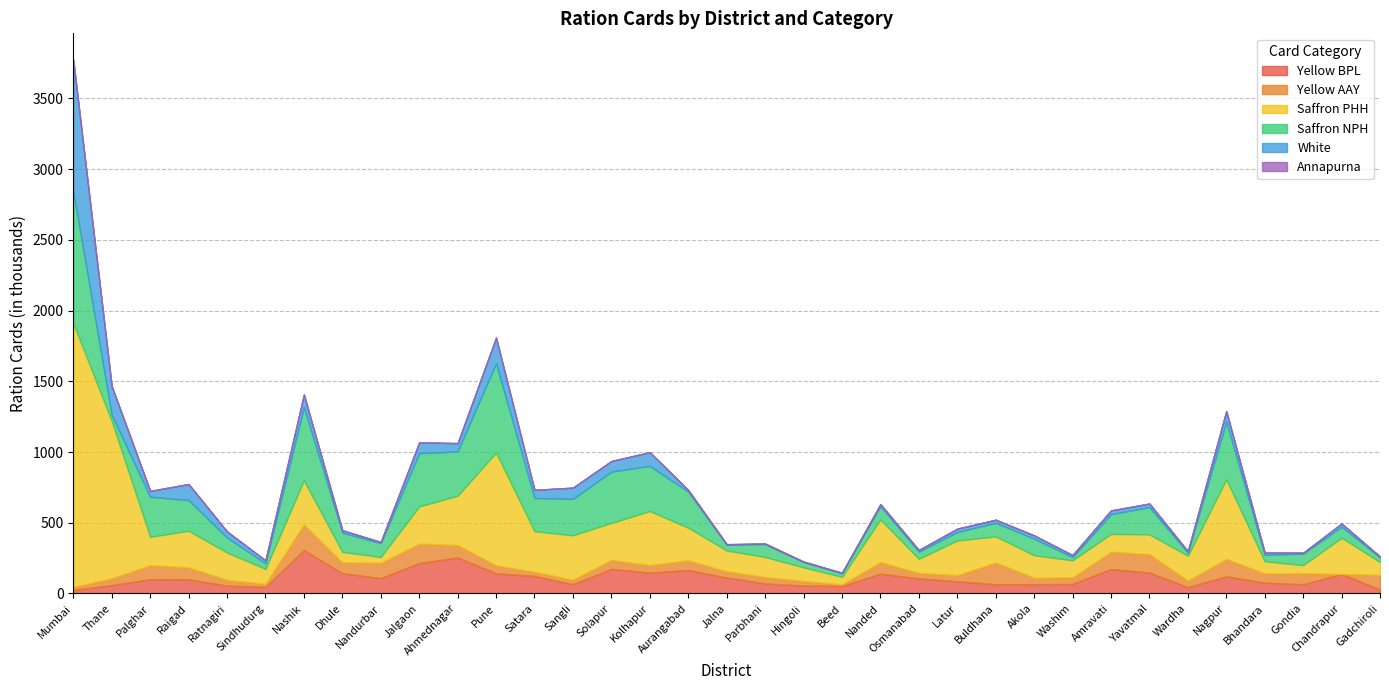

What position from the right is Kolhapur?

20